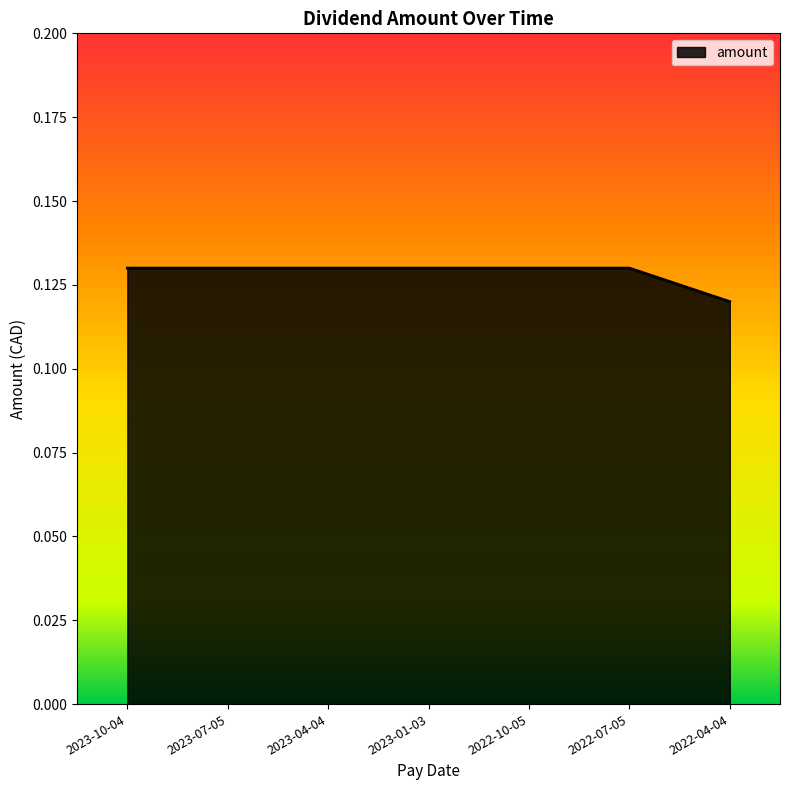

Is it true that the value at 2023-07-05 is 0.2?

False